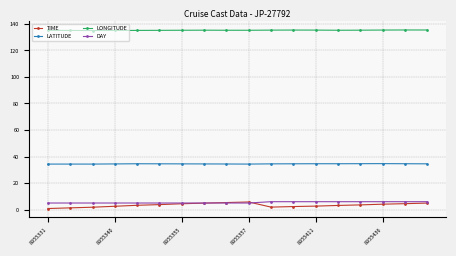

What is the greatest value displayed?

135.4